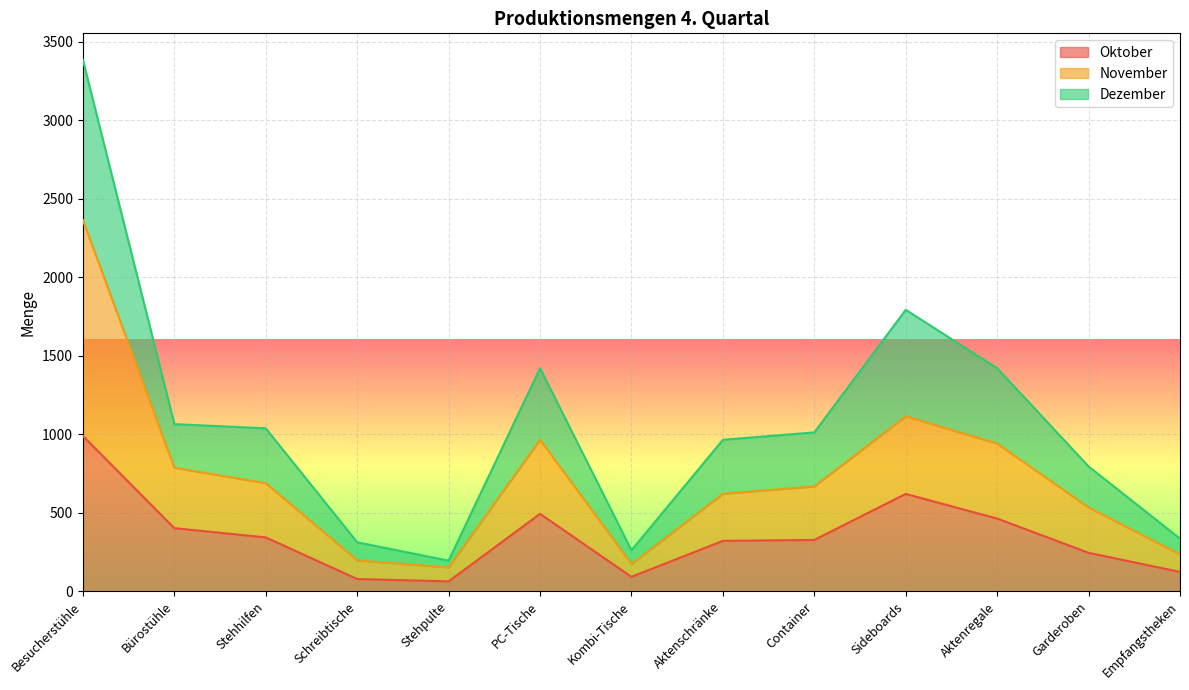

Reading left to right, extract all data points from this chart.

Oktober: Besucherstühle=989	Bürostühle=402	Stehhilfen=343	Schreibtische=78	Stehpulte=63	PC-Tische=493	Kombi-Tische=92	Aktenschränke=321	Container=327	Sideboards=620	Aktenregale=463	Garderoben=245	Empfangstheken=123
November: Besucherstühle=2364	Bürostühle=787	Stehhilfen=689	Schreibtische=197	Stehpulte=152	PC-Tische=966	Kombi-Tische=174	Aktenschränke=621	Container=668	Sideboards=1115	Aktenregale=941	Garderoben=534	Empfangstheken=235
Dezember: Besucherstühle=3385	Bürostühle=1065	Stehhilfen=1038	Schreibtische=312	Stehpulte=195	PC-Tische=1421	Kombi-Tische=261	Aktenschränke=965	Container=1012	Sideboards=1793	Aktenregale=1421	Garderoben=795	Empfangstheken=335